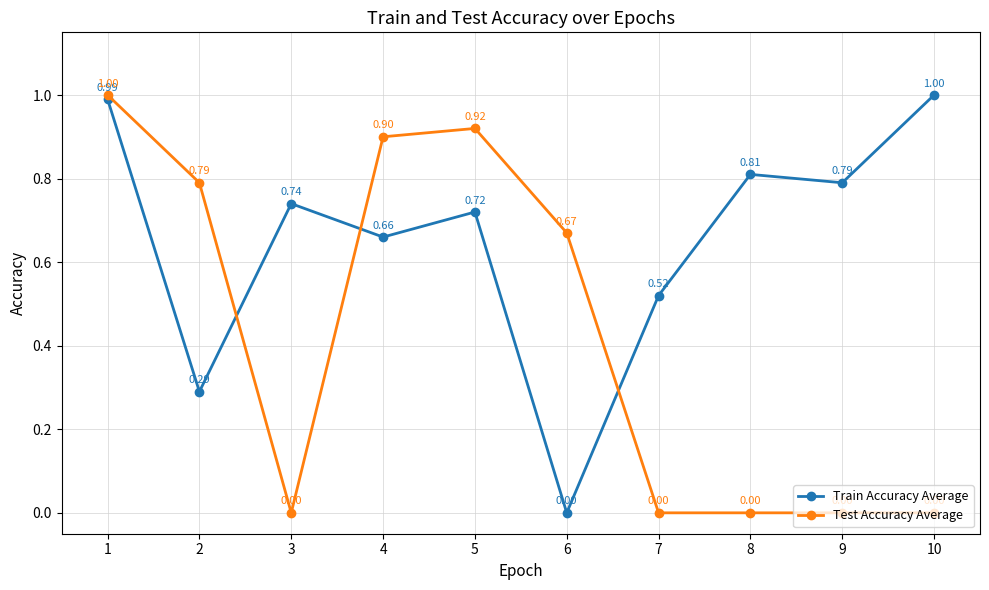

List the labels in order of Train Accuracy Average value, smallest first.

6, 2, 7, 4, 5, 3, 9, 8, 1, 10